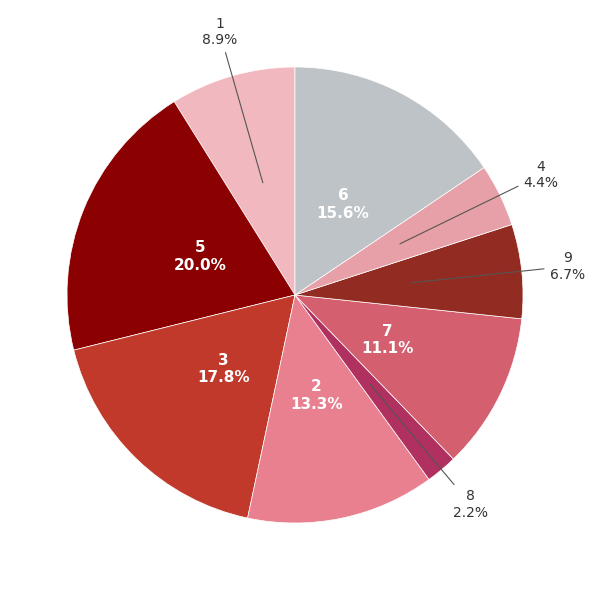

Count the number of slices in the pie.

9